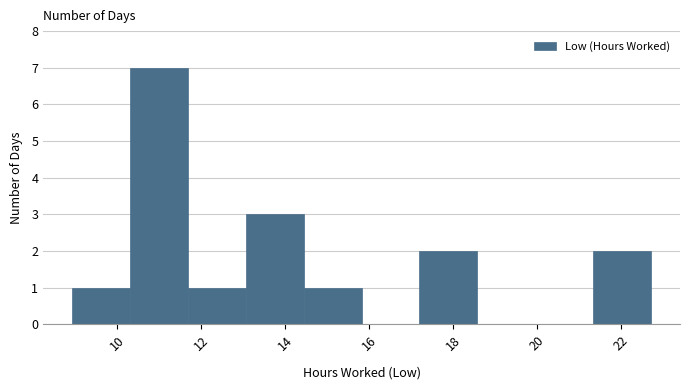

What is the height of the bar covering 14.44 to 15.82 on the x-axis? Neither the bar edges nor the heights are printed on the chart, so give them approximately, as read against the axes.

1